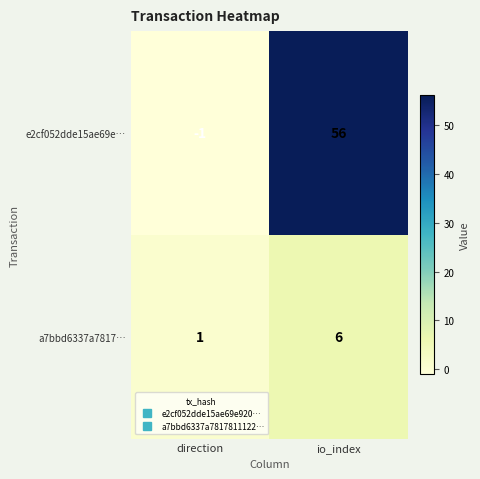

Reading left to right, transcribe all the data shown in this chart.

e2cf052dde15ae69e…: -1	56
a7bbd6337a7817…: 1	6